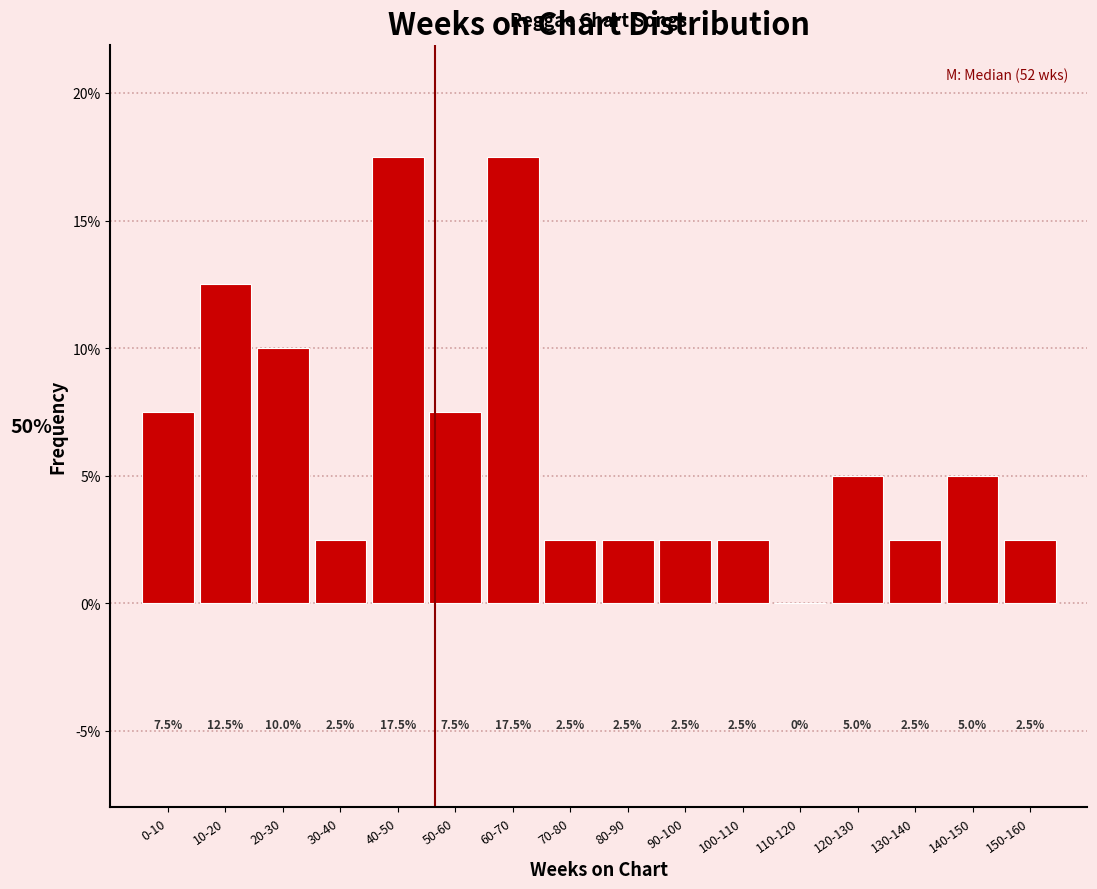

Reading right to left, what are all the values shown in this chart?

150-160=2.5	140-150=5.0	130-140=2.5	120-130=5.0	110-120=0.0	100-110=2.5	90-100=2.5	80-90=2.5	70-80=2.5	60-70=17.5	50-60=7.5	40-50=17.5	30-40=2.5	20-30=10.0	10-20=12.5	0-10=7.5